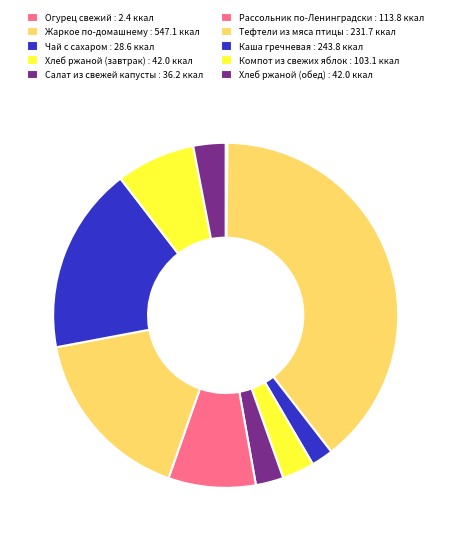

Is there a majority slice in this chart?

No